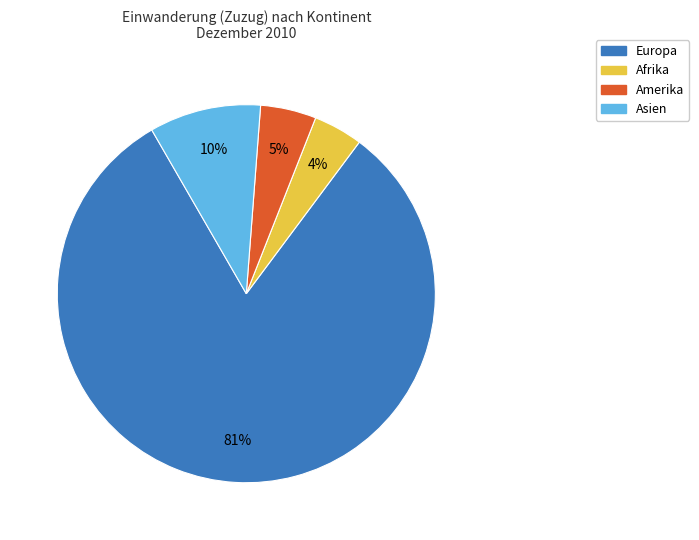

To the nearest percent, what is the average slice percentage?

25%